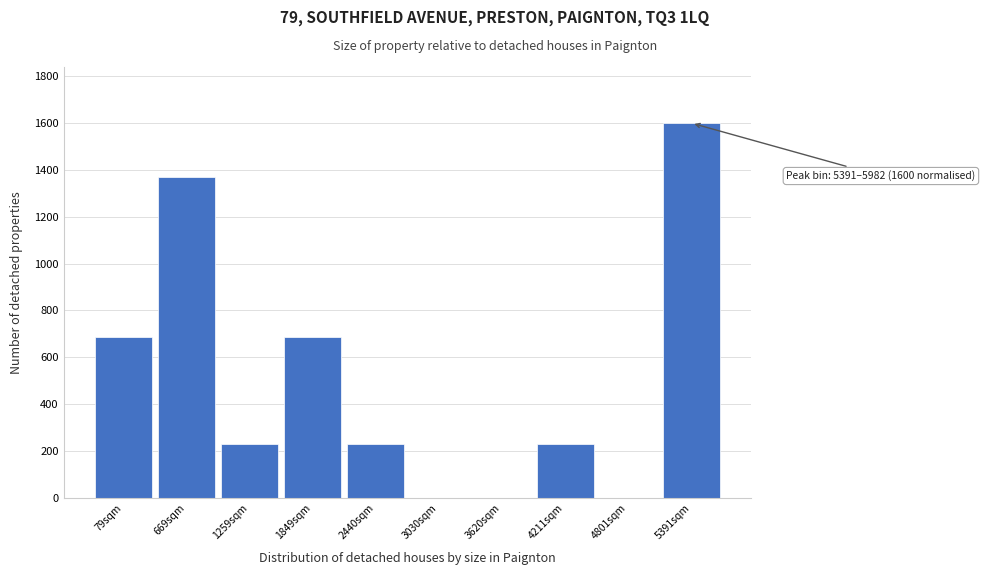

Reading right to left, extract all data points from this chart.

5391sqm=1600.0	4801sqm=0.0	4211sqm=228.6	3620sqm=0.0	3030sqm=0.0	2440sqm=228.6	1849sqm=685.7	1259sqm=228.6	669sqm=1371.4	79sqm=685.7